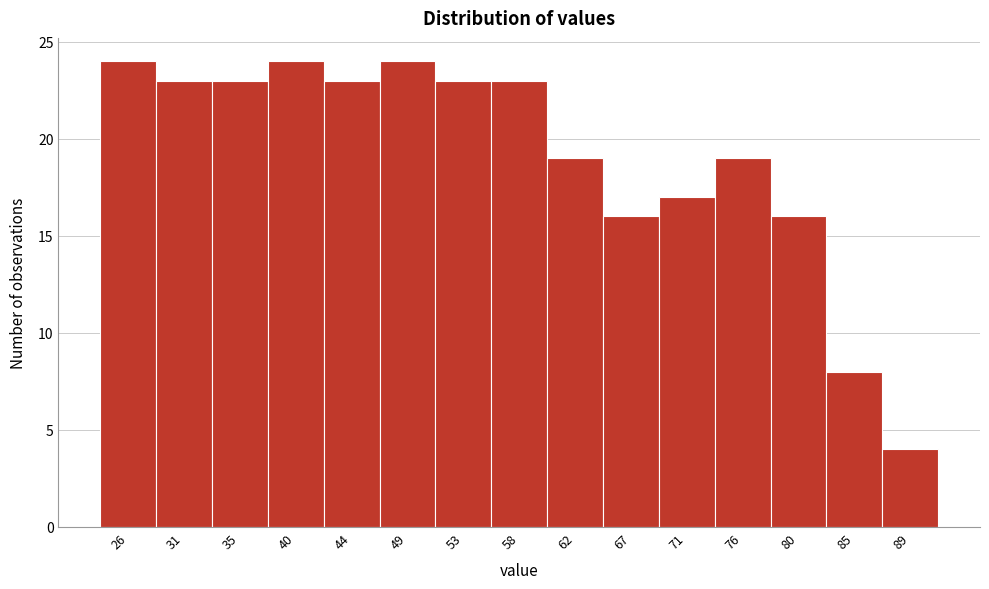

Reading left to right, extract all data points from this chart.

26=24	31=23	35=23	40=24	44=23	49=24	53=23	58=23	62=19	67=16	71=17	76=19	80=16	85=8	89=4